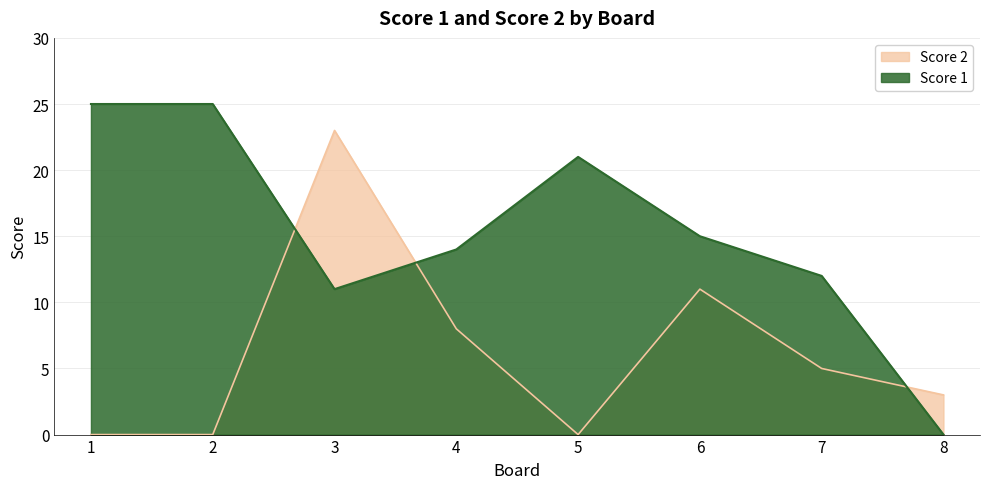

What is the sum of the Score 1 values at 1 and 8?

25